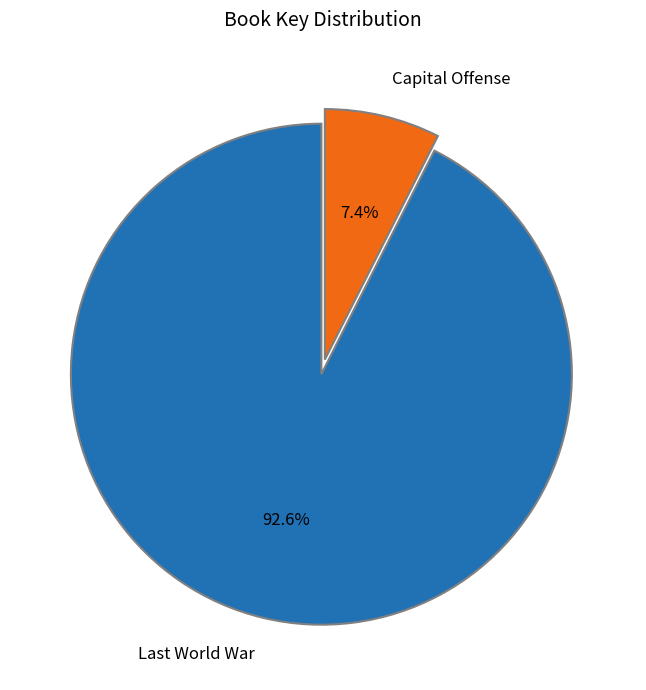

Count the number of slices in the pie.

2